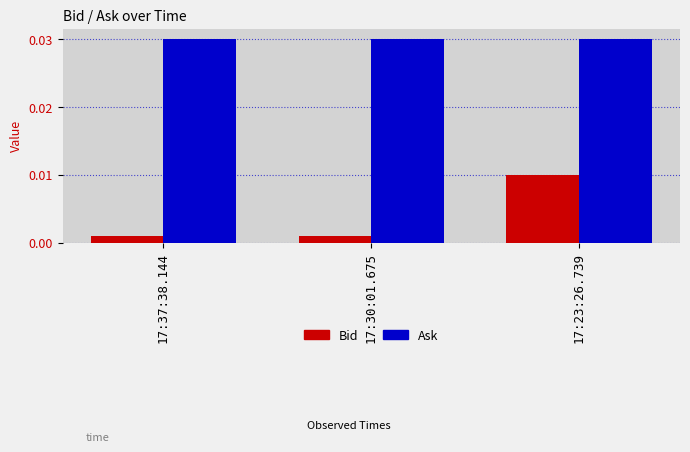

Which series has the largest total across all categories?

Ask